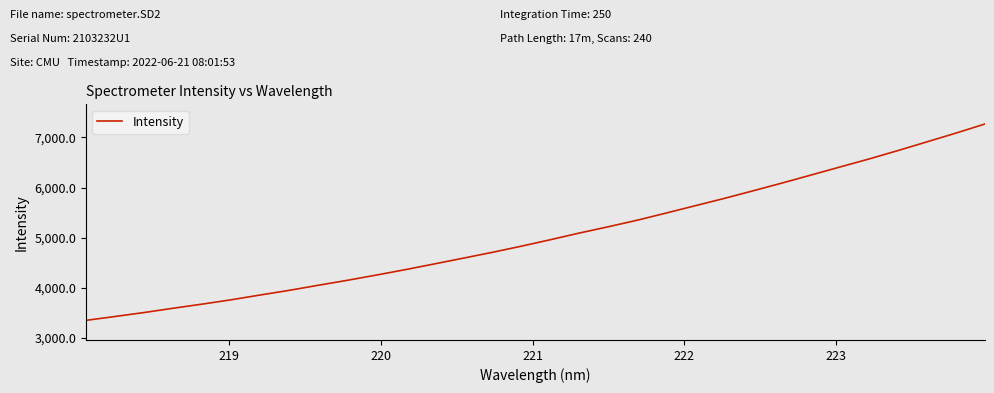

Is this an area chart (filled region under the line)?

No